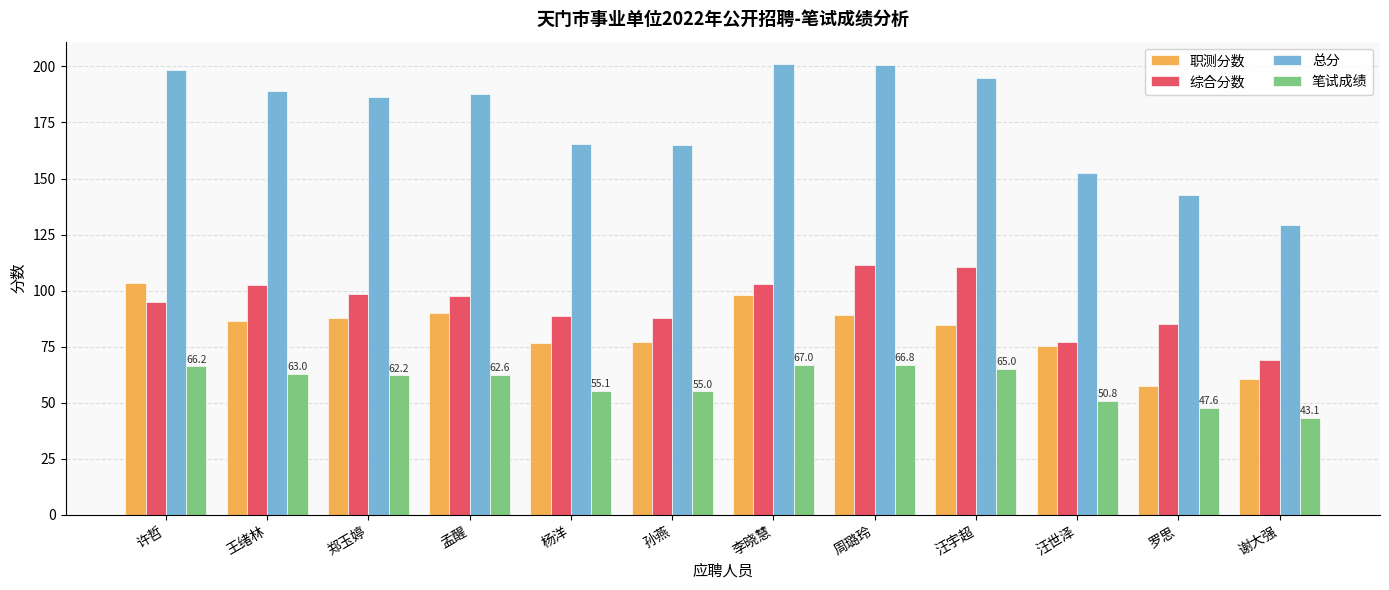

Rank the series by their maximum value, from lowest to highest.

笔试成绩, 职测分数, 综合分数, 总分